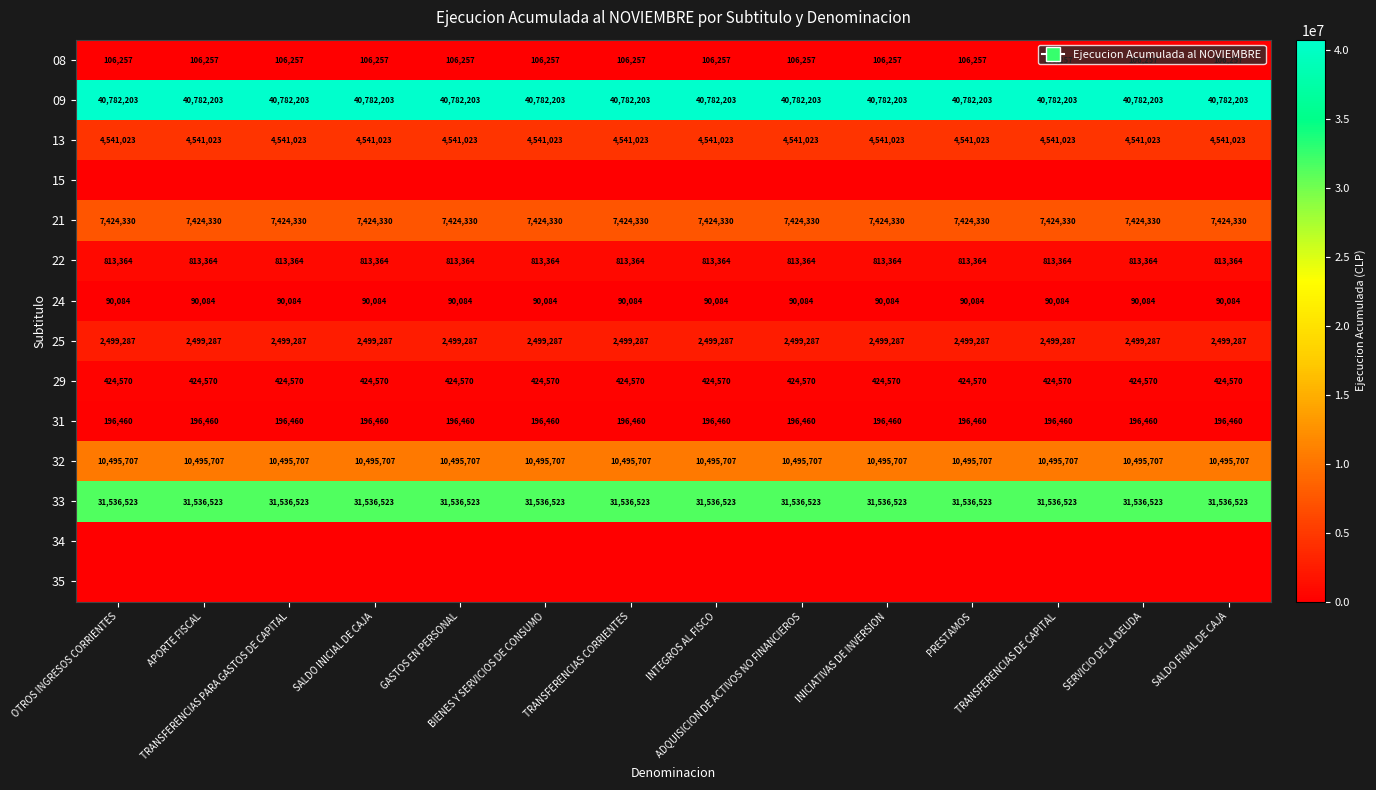

True or false: 31 has a value of 266457 at SALDO FINAL DE CAJA.

False